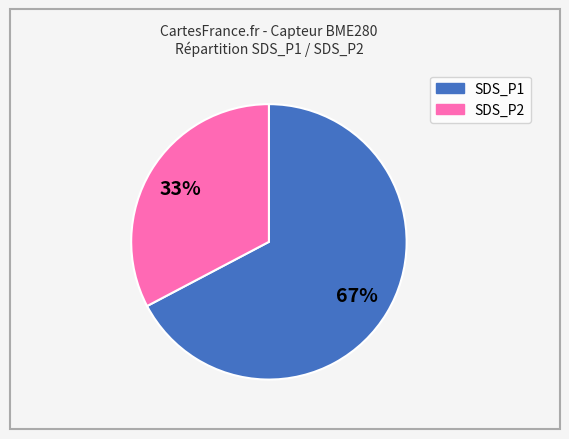

Is there a majority slice in this chart?

Yes